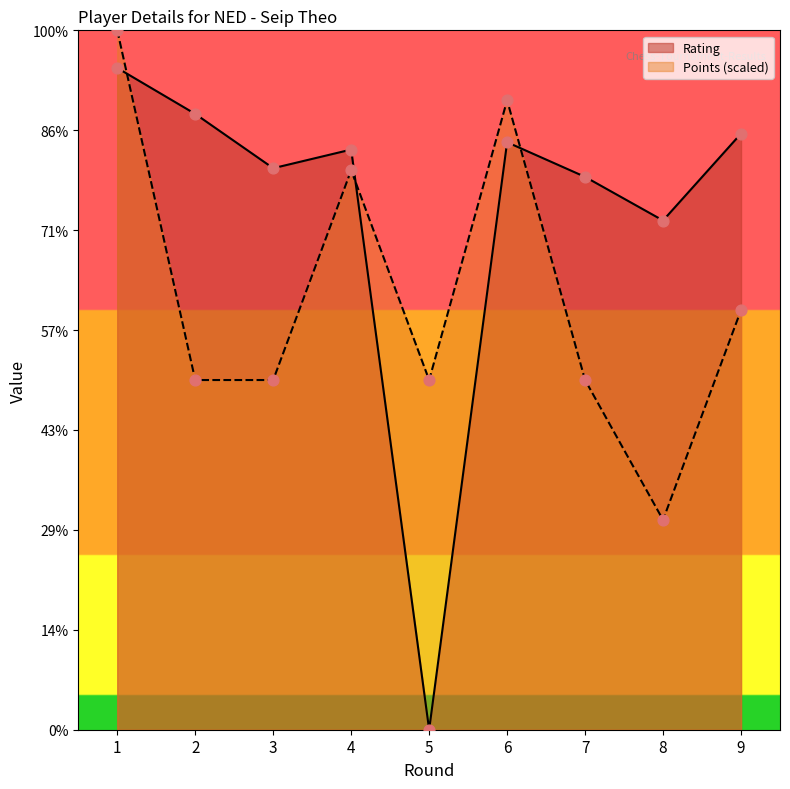

Is the value of Rating at 9 greater than the value of Points at 7?

Yes